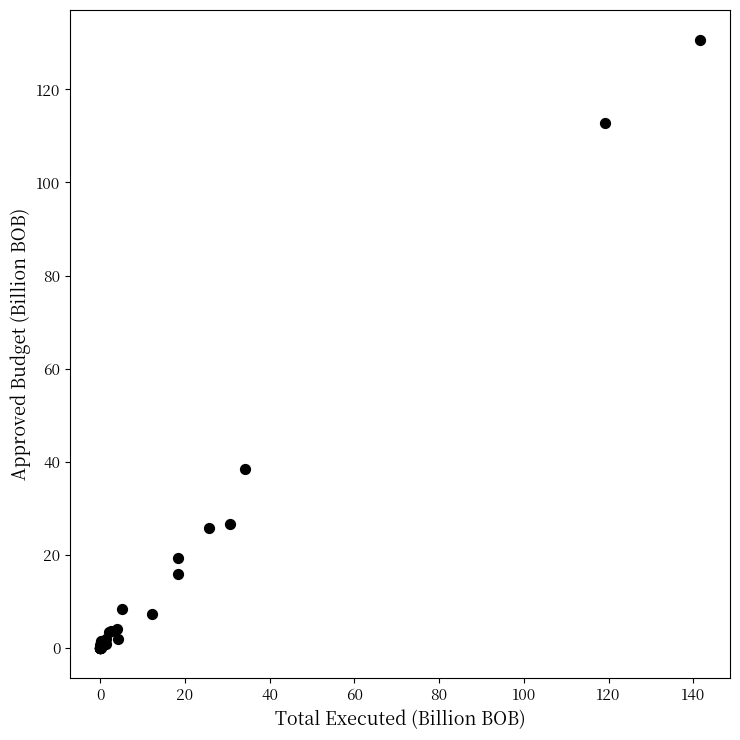

What Y value in the scatter plot is closest to 65?

38.4